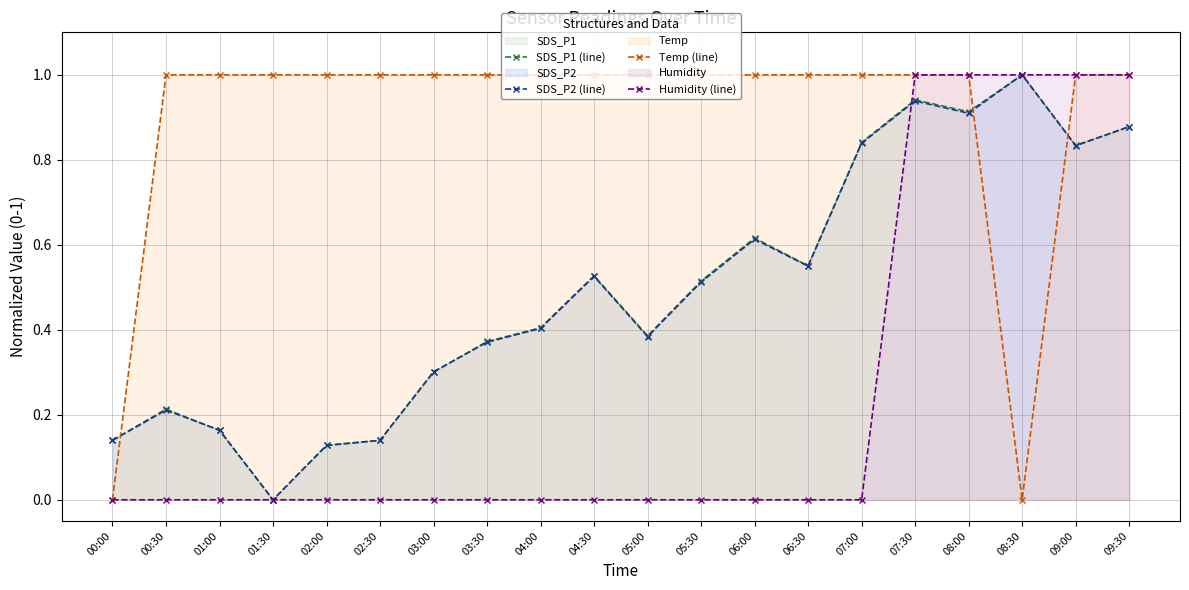

What is the label of the 3rd point from the left?

01:00